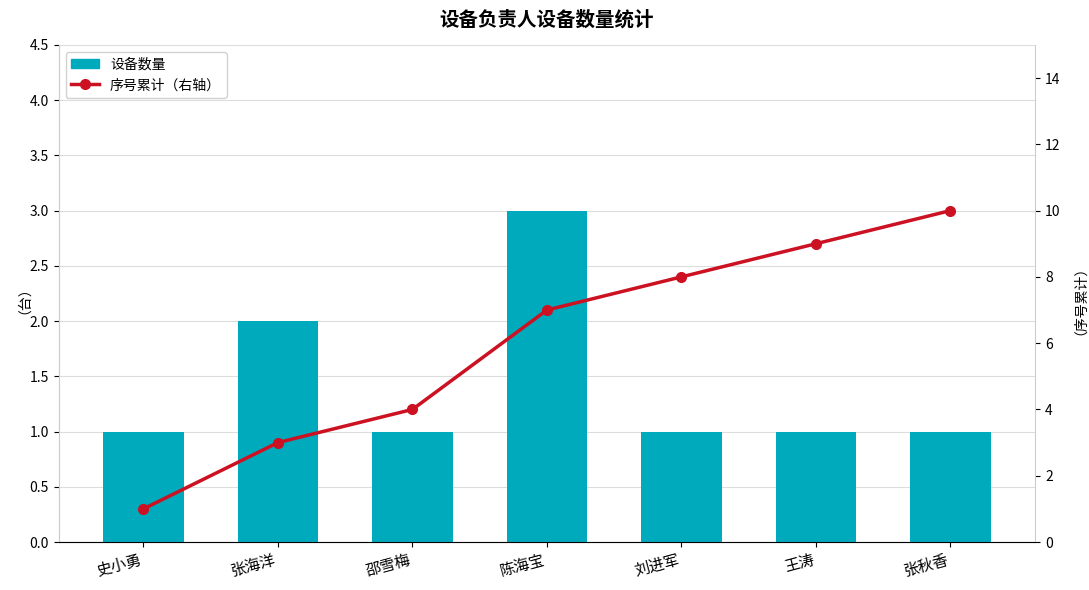

At which category is the sum across all series the highest?

张秋香